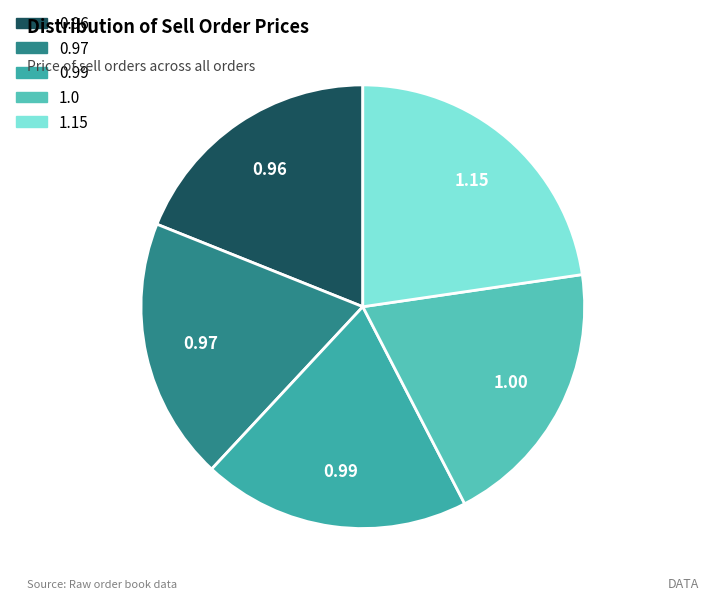

Between 0.97 and 0.96, which is larger?

0.97